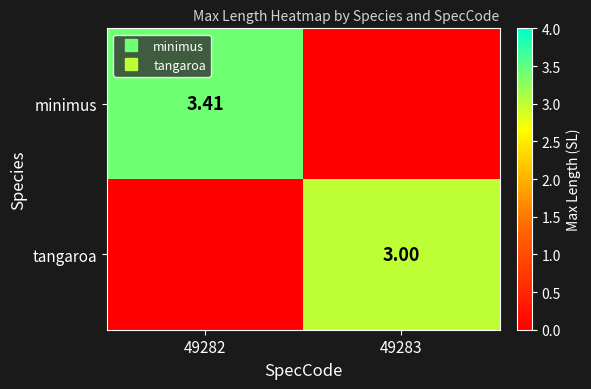

How many values in the minimus series exceed 3?

1